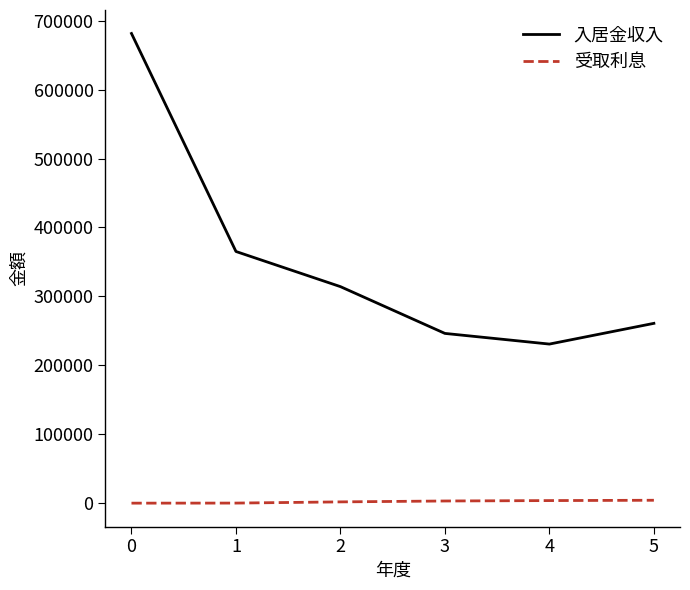

What is the difference between the maximum and minimum values in the 入居金収入 series?

450601